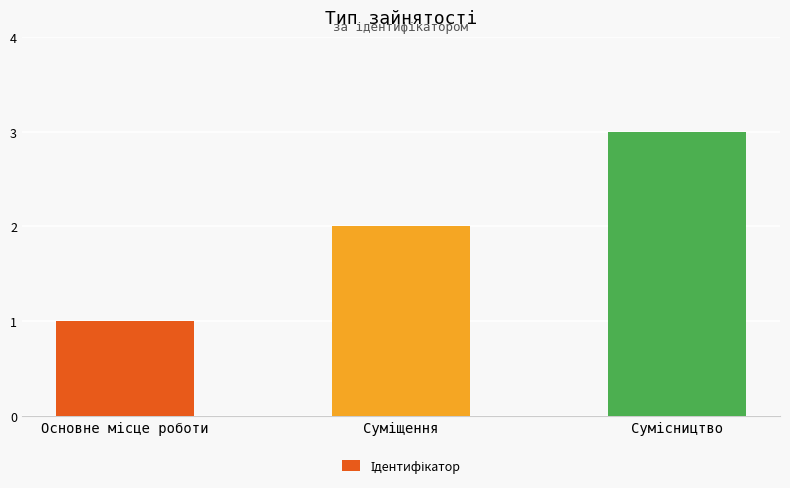

What is the maximum value shown in the chart?

3